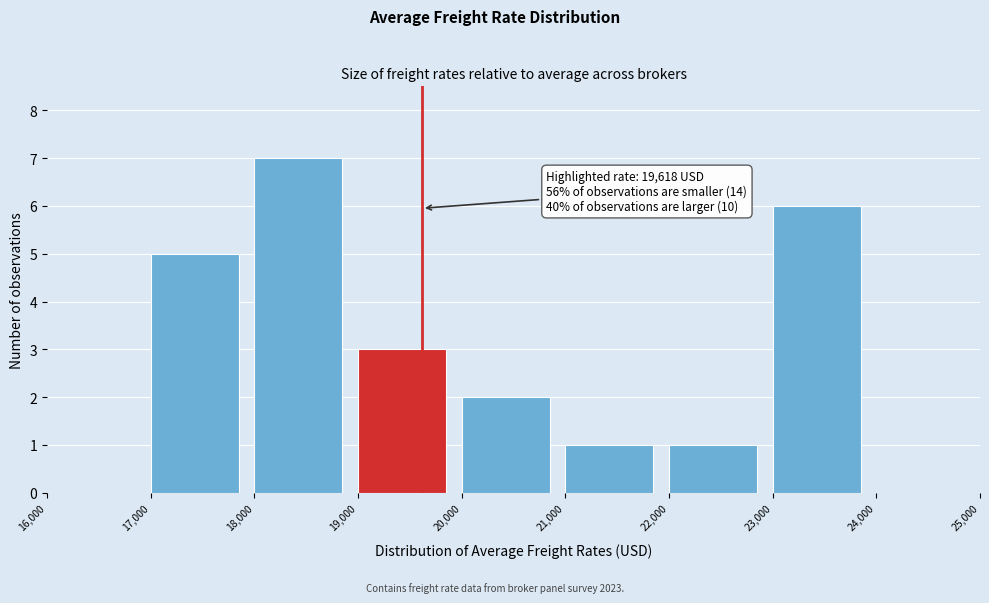

Over which range of the x-axis is the bar tallest?

18,000 to 19,000